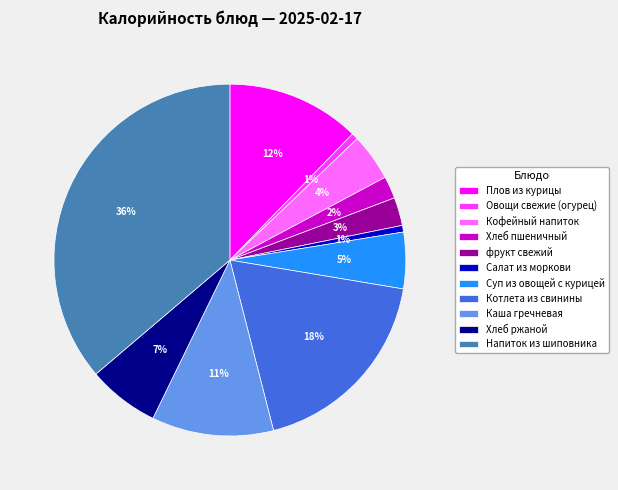

True or false: Салат из моркови accounts for 10% of the total.

False